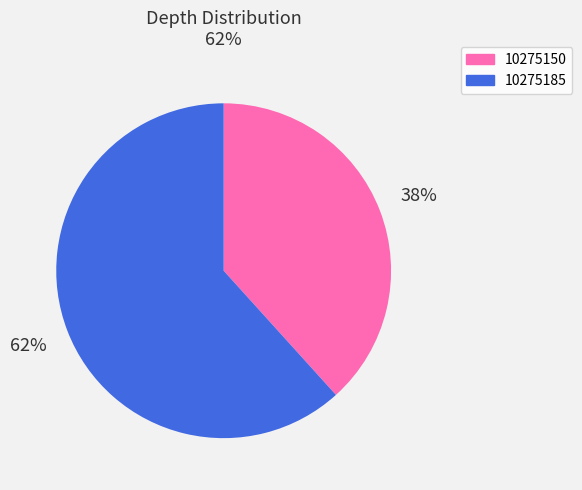

What is the ratio of the value at 10275150 to the value at 10275185?

0.6